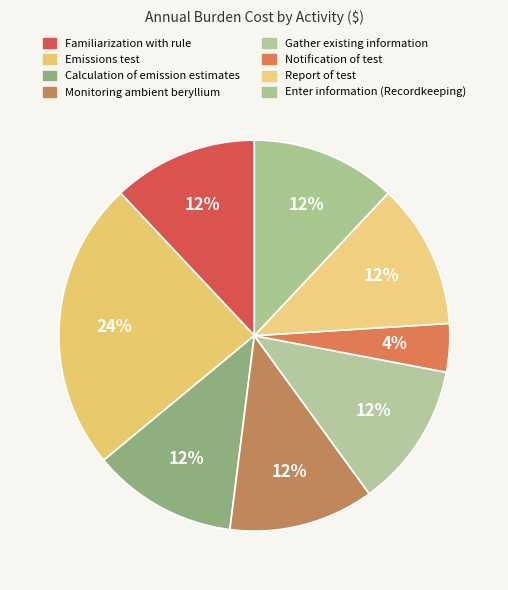

Approximately how many times larger is the value at Familiarization with rule compared to Notification of test?

3.0